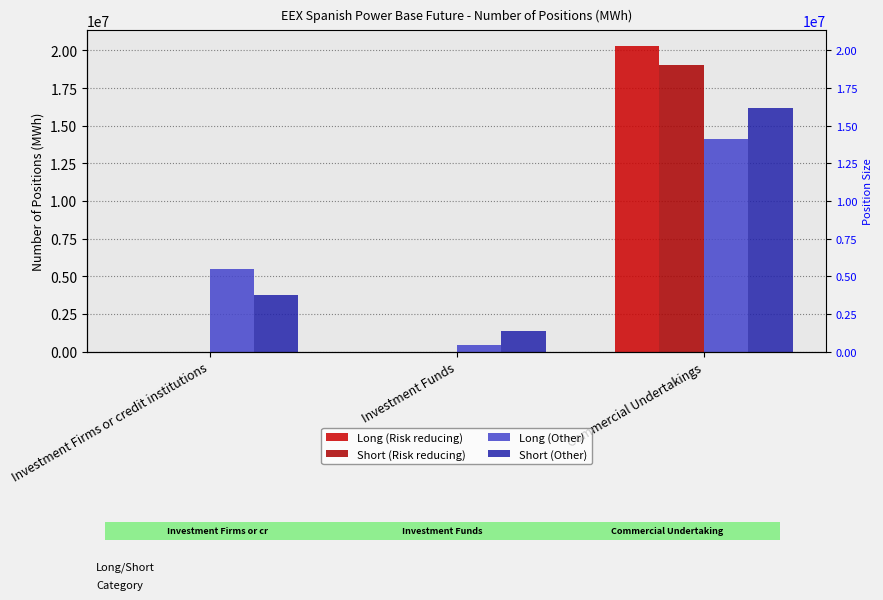

What is the lowest value of the Short (Other) series?

1362888